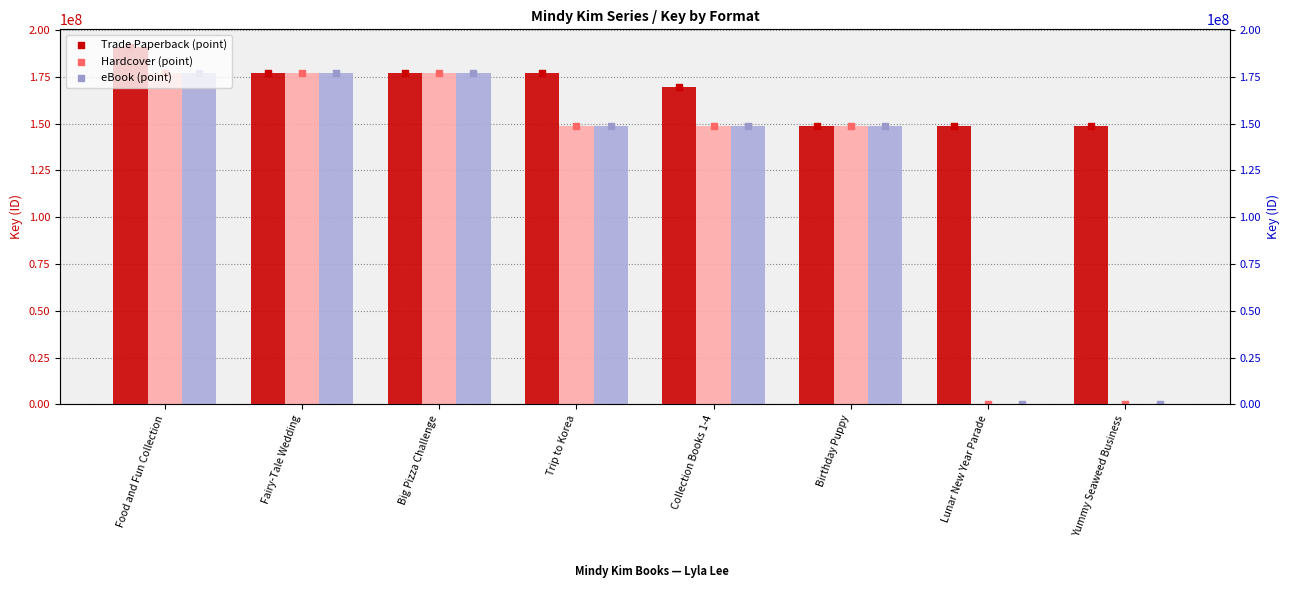

Which series has the largest total across all categories?

Trade Paperback